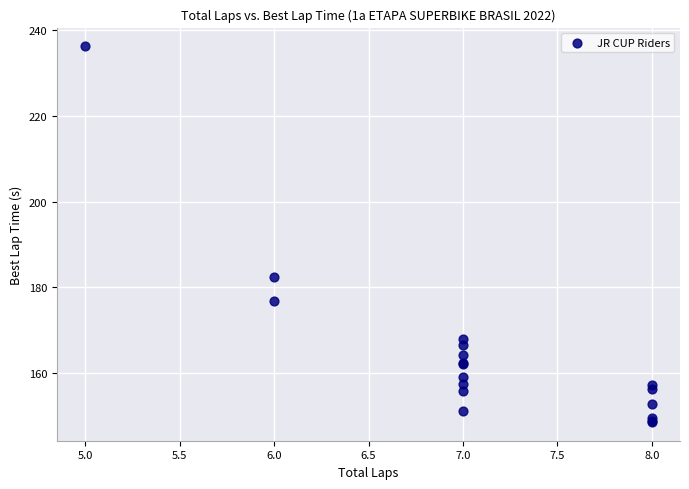

What Y value in the scatter plot is closest to 192?

182.3